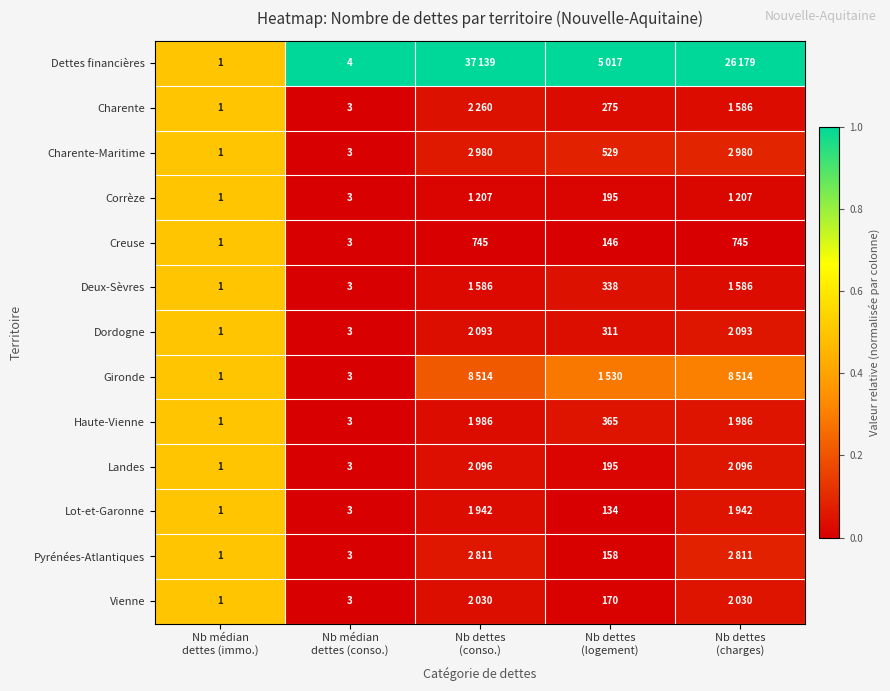

Is it true that Vienne equals -0.2 at Nb médian dettes (conso.)?

False